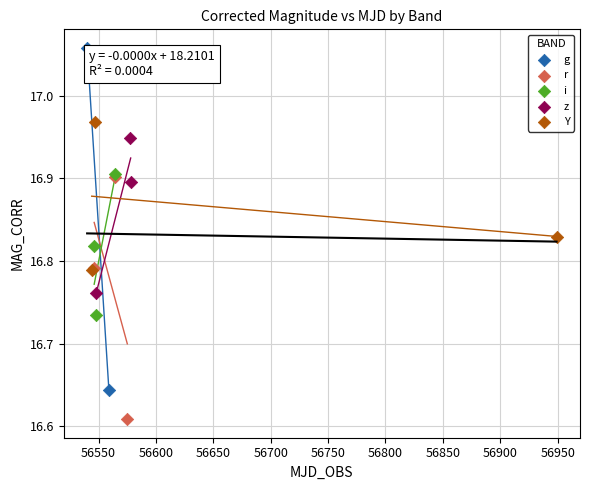

Which series contains the highest Y value?

g